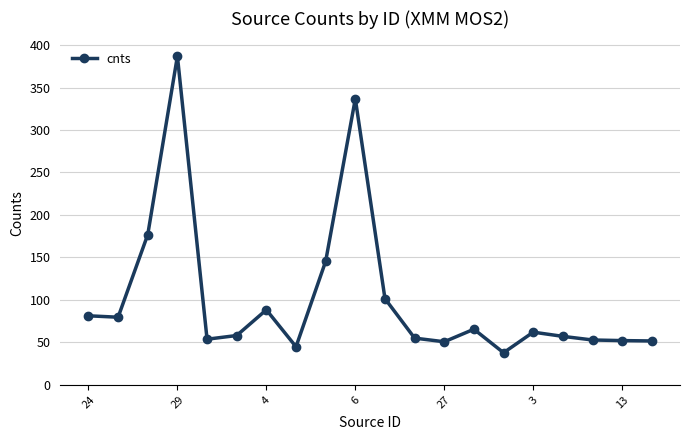

What is the difference between the maximum and minimum values?

349.1